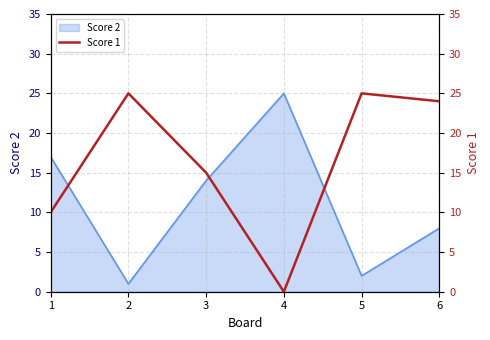

True or false: the data has more than 2 interior local peaks.

False